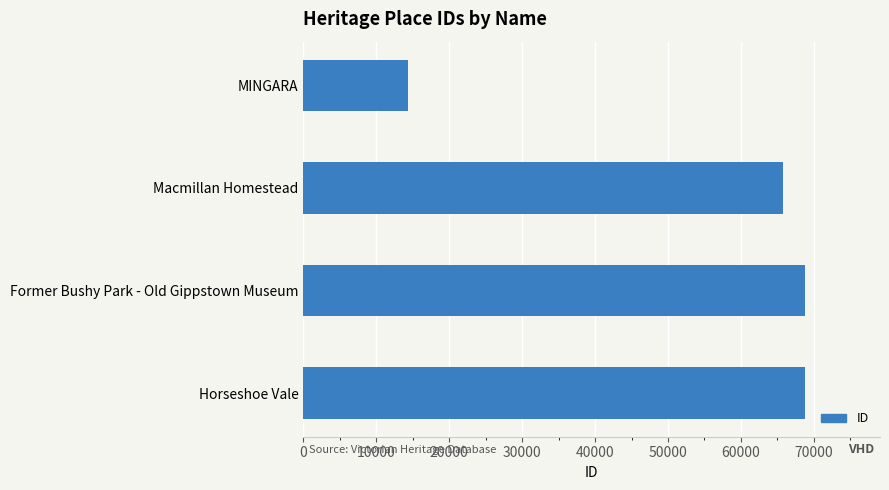

Between MINGARA and Horseshoe Vale, which is larger?

Horseshoe Vale